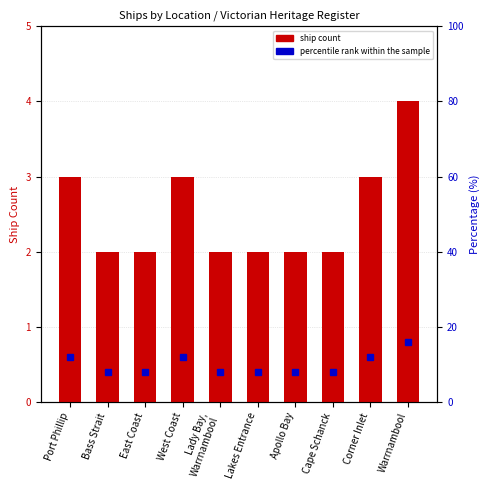

Rank the series by their average value, from lowest to highest.

ship count, percentile rank within the sample